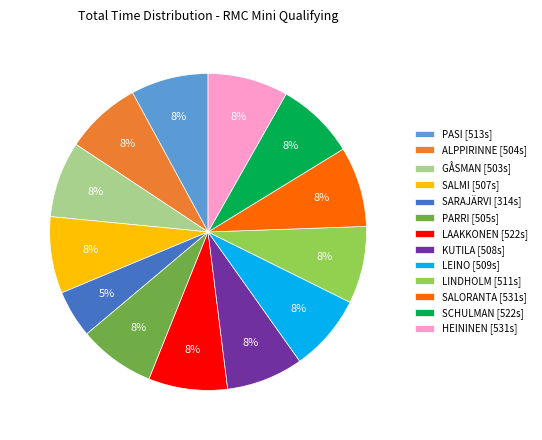

How many slices are in this pie chart?

13